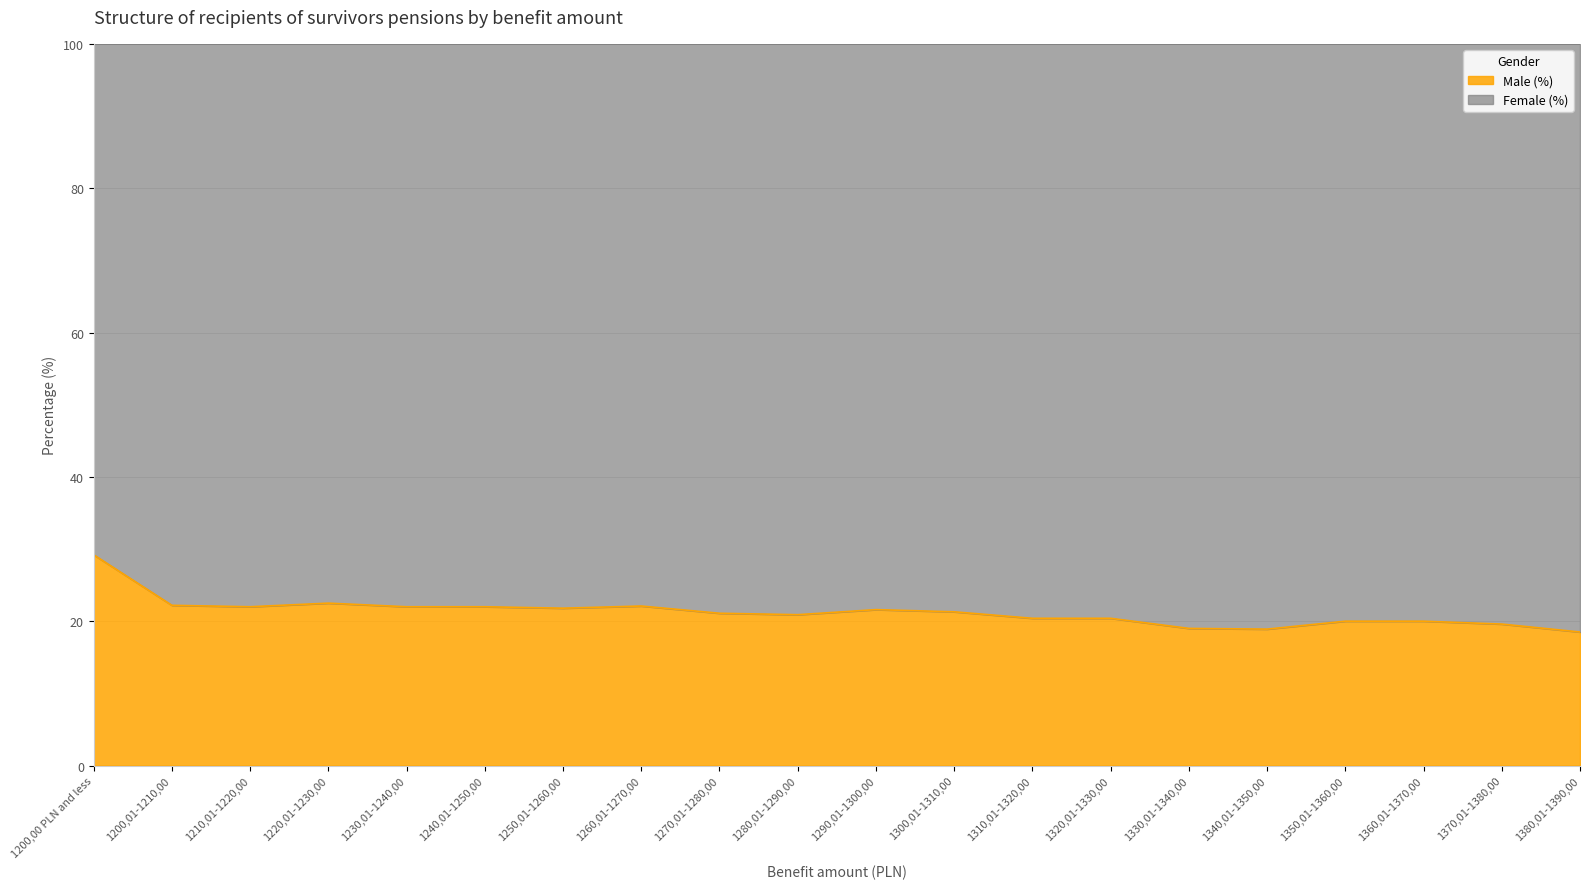

What is the label of the 14th point from the left?

1320,01-1330,00